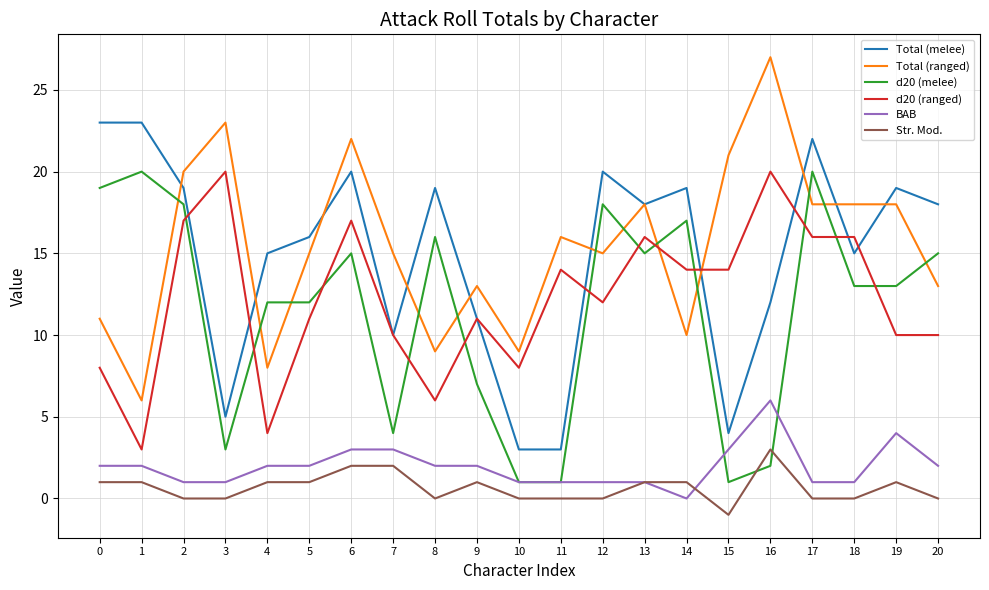

Which series has the largest total across all categories?

Total (ranged)